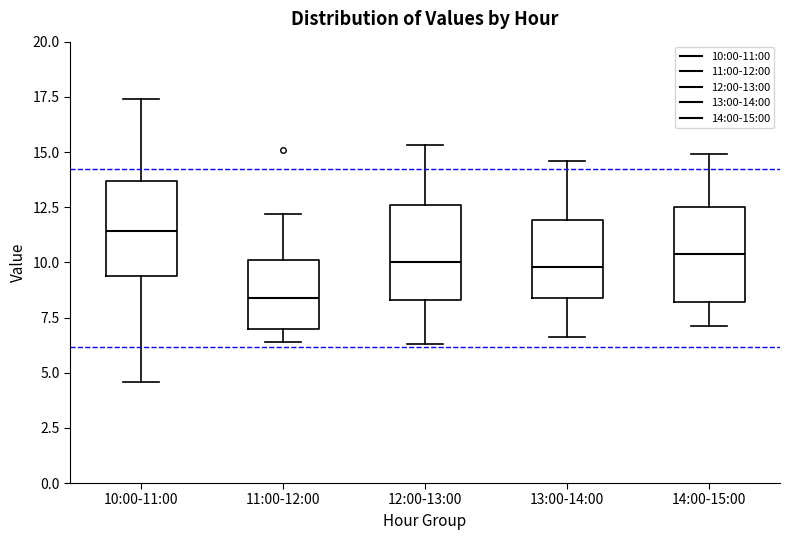

Where does the lower whisker of the box for 12:00-13:00 end on the y-axis? The values are not printed on the chart, so give them approximately, as read against the axis.

6.5